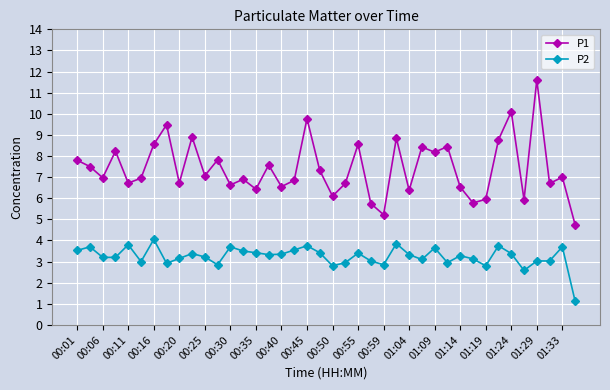

True or false: P2 has more than 2 points higher than both neighbors.

True